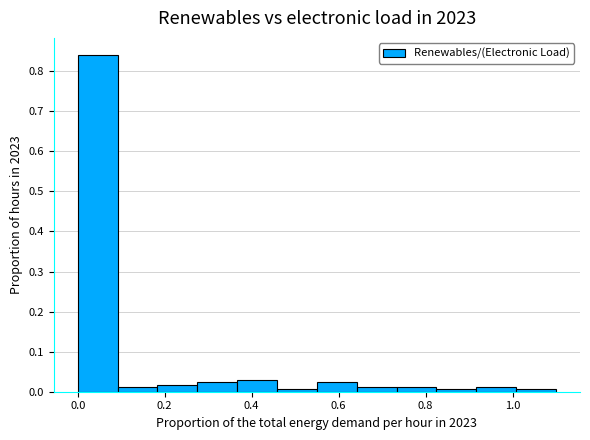

Reading left to right, list every bar in this chart as the range it spans on the x-axis followed by its height. Neither the bar edges nor the heights are printed on the chart, so give them approximately, as read against the axes.

0.00 to 0.10: 0.84
0.10 to 0.18: 0.01
0.18 to 0.28: 0.02
0.28 to 0.36: 0.02
0.36 to 0.46: 0.03
0.46 to 0.56: under 0.01
0.56 to 0.64: 0.02
0.64 to 0.74: 0.01
0.74 to 0.82: 0.01
0.82 to 0.92: under 0.01
0.92 to 1.00: 0.01
1.00 to 1.10: under 0.01